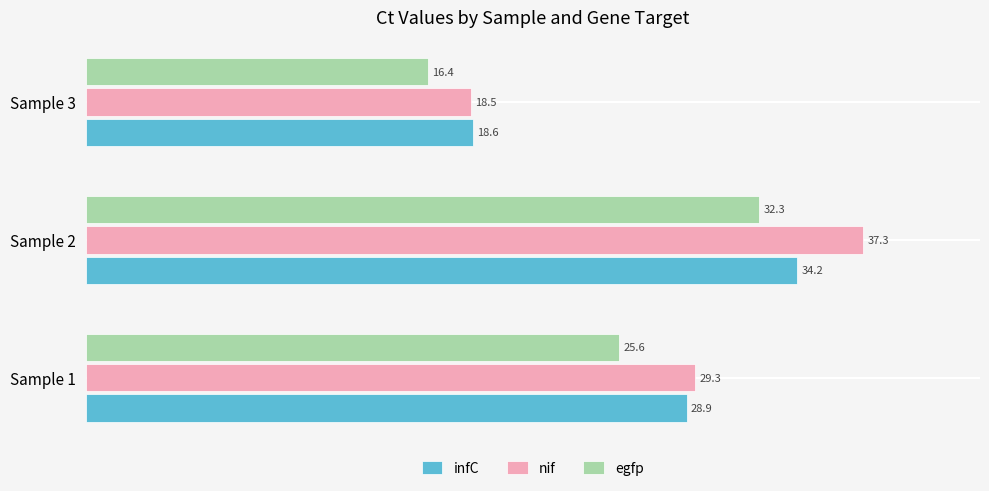

Which series has the largest total across all categories?

nif